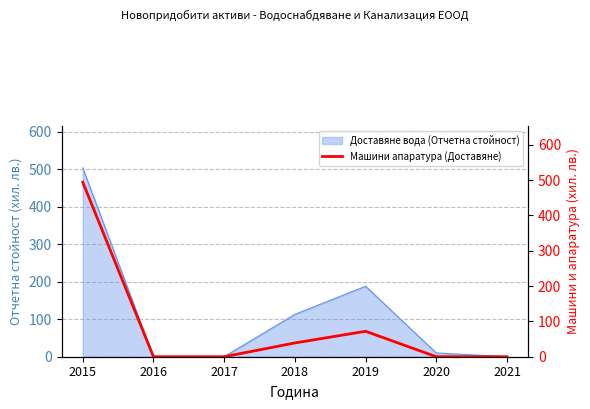

The value of Доставяне вода (Отчетна стойност) at 2016 is 0. True or false?

True